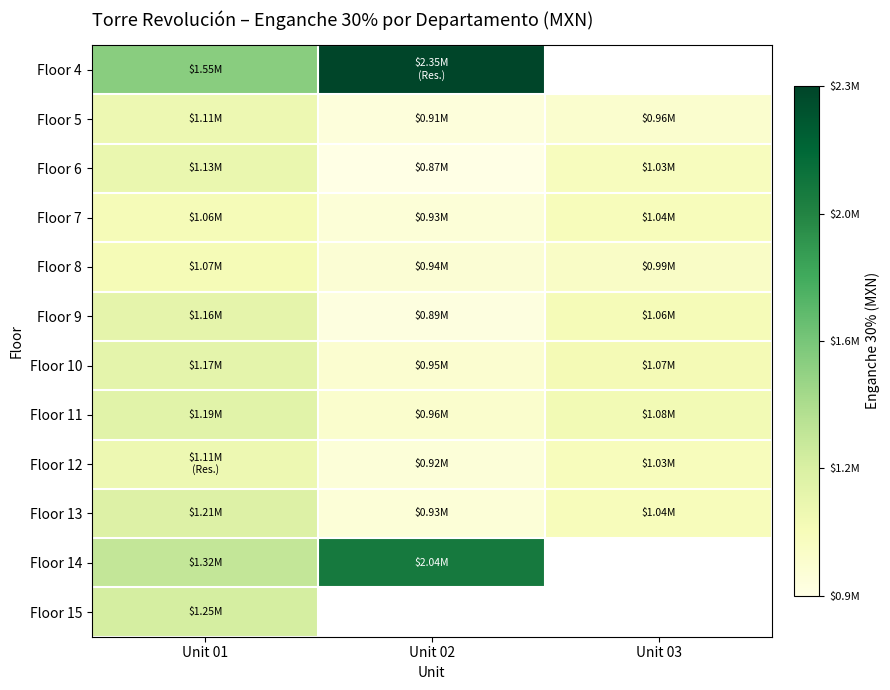

How many series are shown in this chart?

12